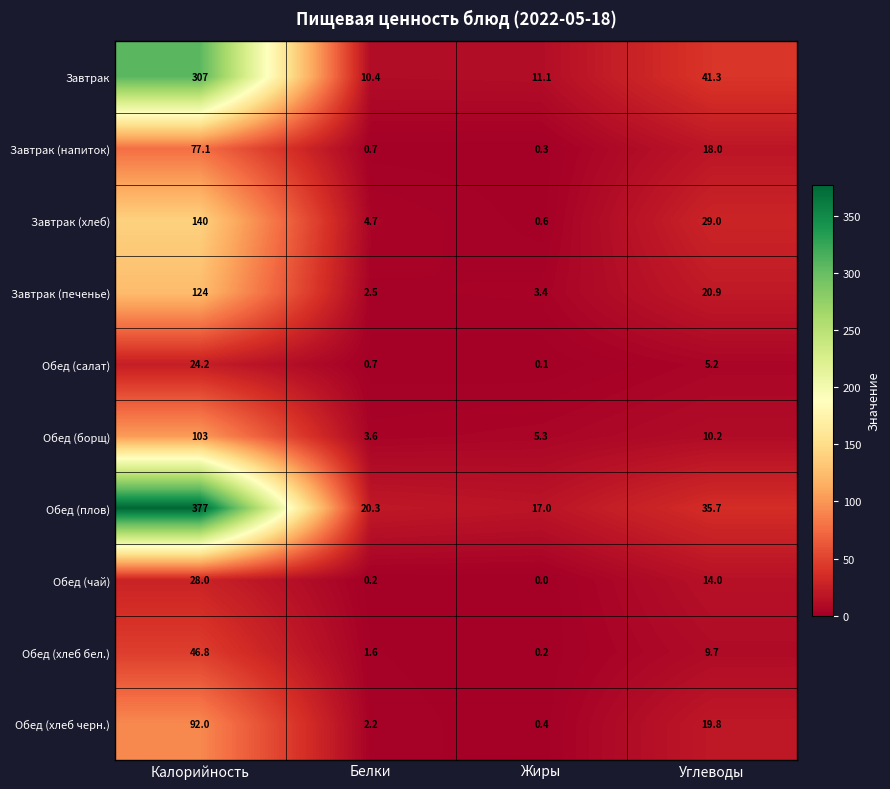

True or false: Обед (хлеб черн.) has a value of 92.0 at Калорийность.

True